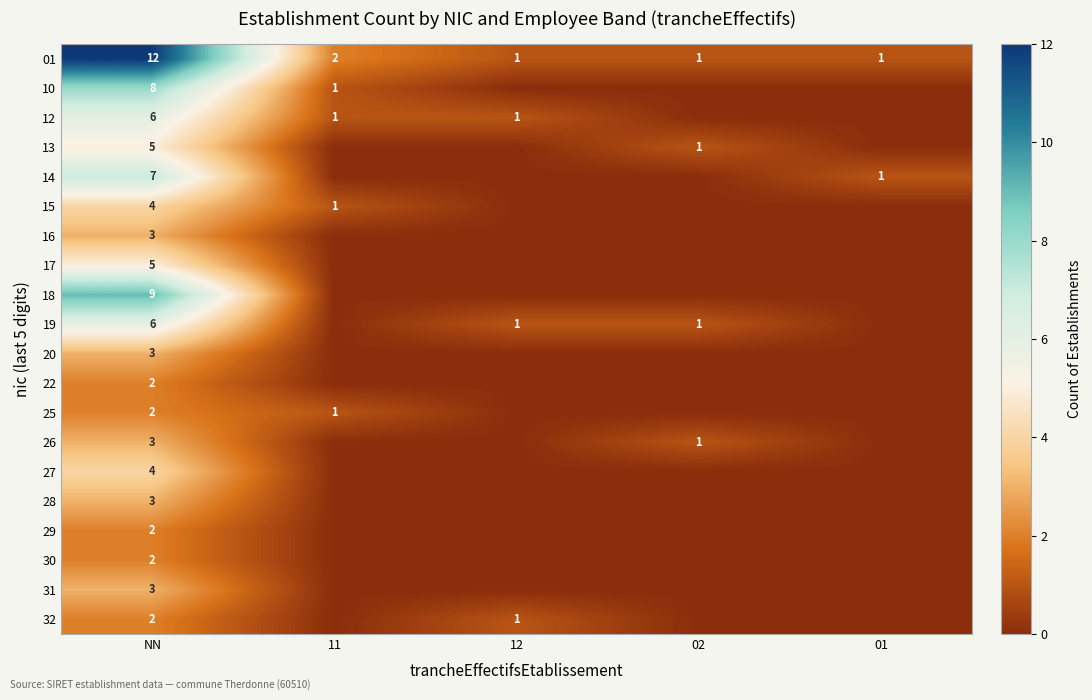

What is the total value across all series at NN?

91